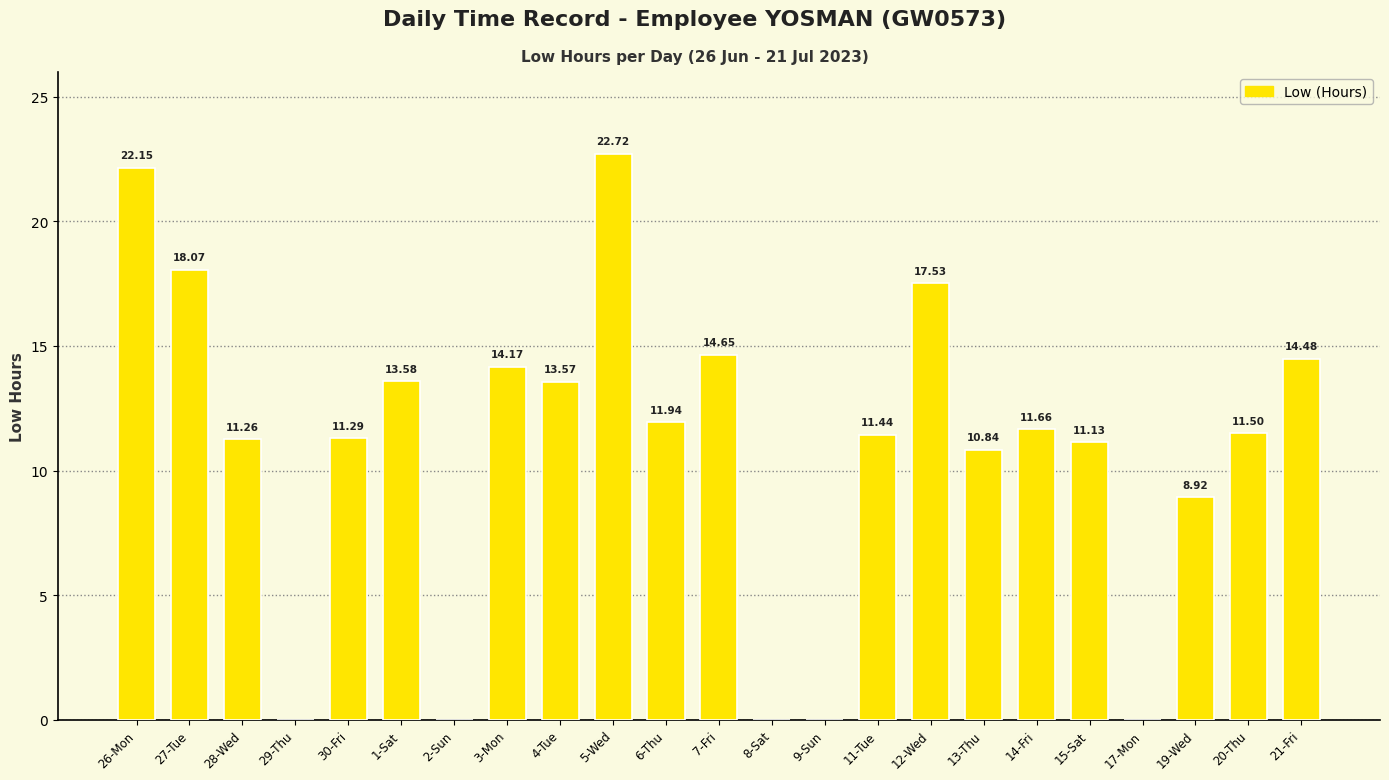

Are the bars grouped side by side (vs. stacked)?

No